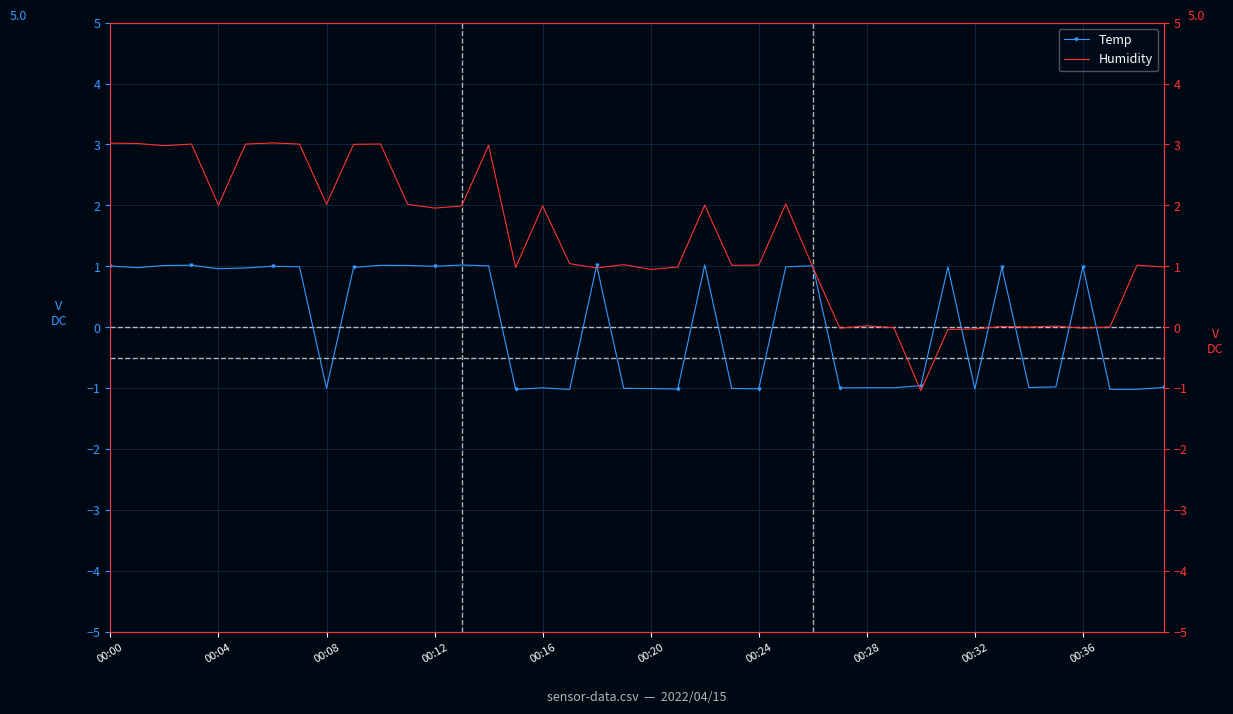

Which series ends up on top after the final intersection of Temp and Humidity?

Humidity